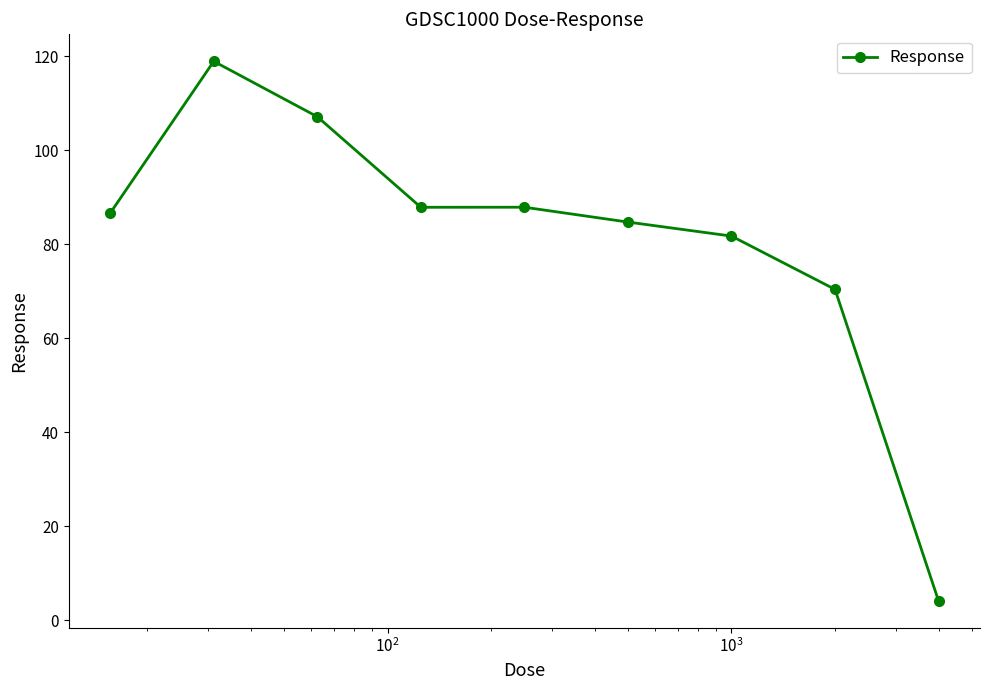

True or false: the data has more than 0 interior local peaks.

True